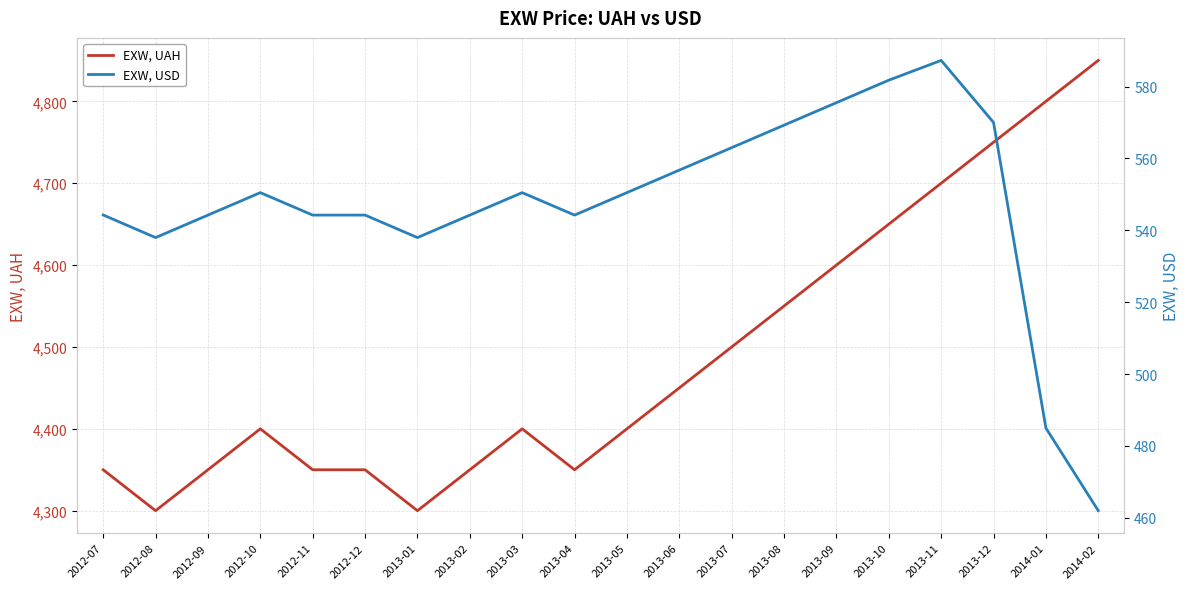

Reading left to right, transcribe all the data shown in this chart.

EXW, UAH: 4350.0	4300.0	4350.0	4400.0	4350.0	4350.0	4300.0	4350.0	4400.0	4350.0	4400.0	4450.0	4500.0	4550.0	4600.0	4650.0	4700.0	4750.0	4800.0	4850.0
EXW, USD: 544.3	538.0	544.2	550.5	544.2	544.2	538.0	544.2	550.5	544.2	550.5	556.7	563.0	569.2	575.5	581.8	587.3	570.0	485.0	462.0